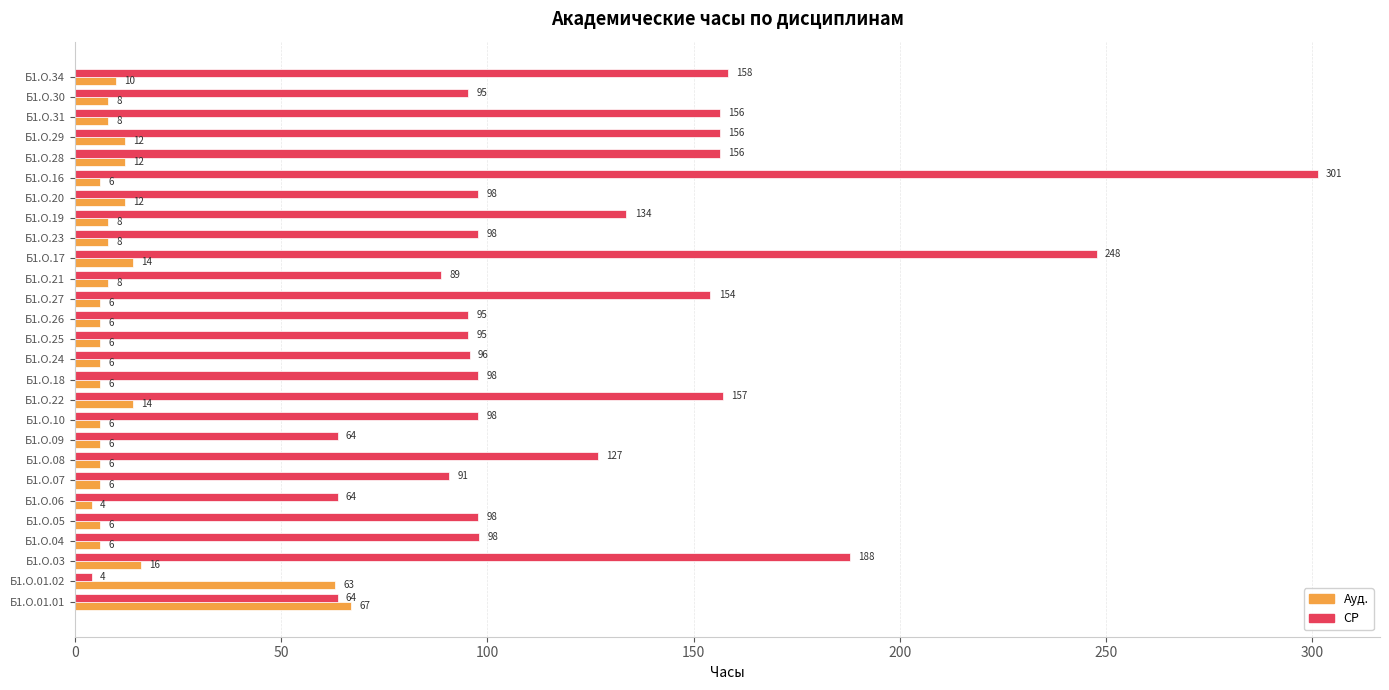

At which label does Ауд. reach its minimum?

Б1.О.06